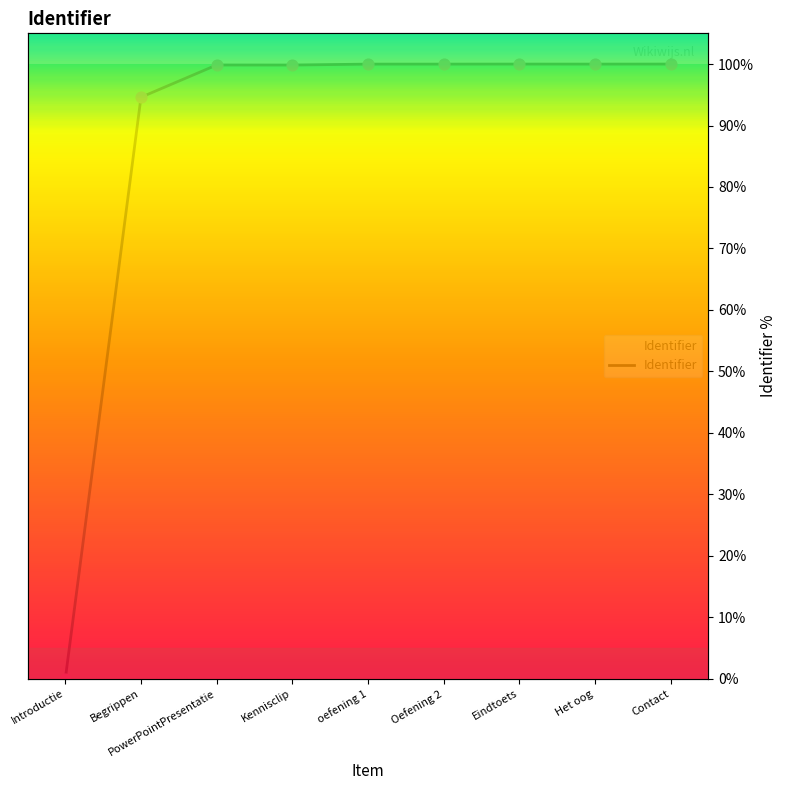

Which has a higher value, PowerPointPresentatie or oefening 1?

oefening 1